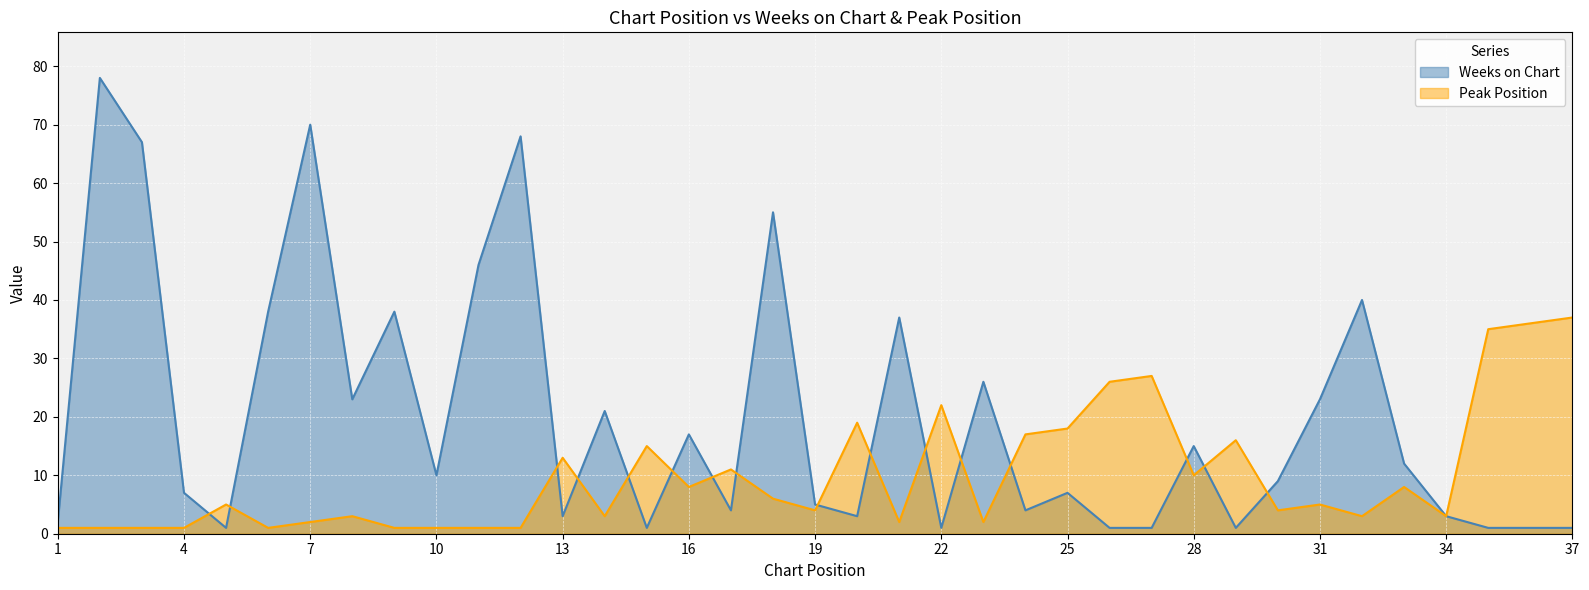

What is the sum of all Weeks on Chart values?

740